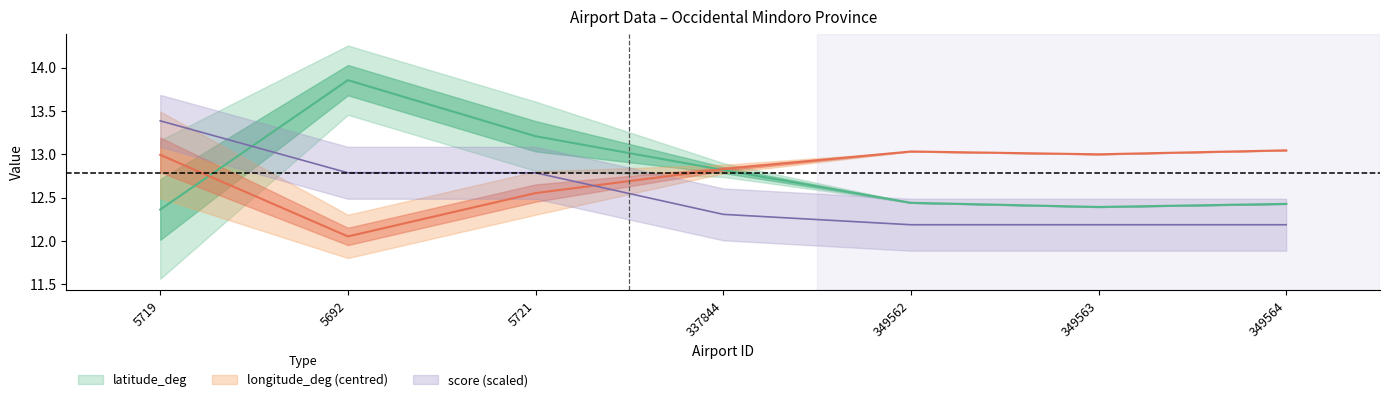

At which label does score reach its peak?

5719